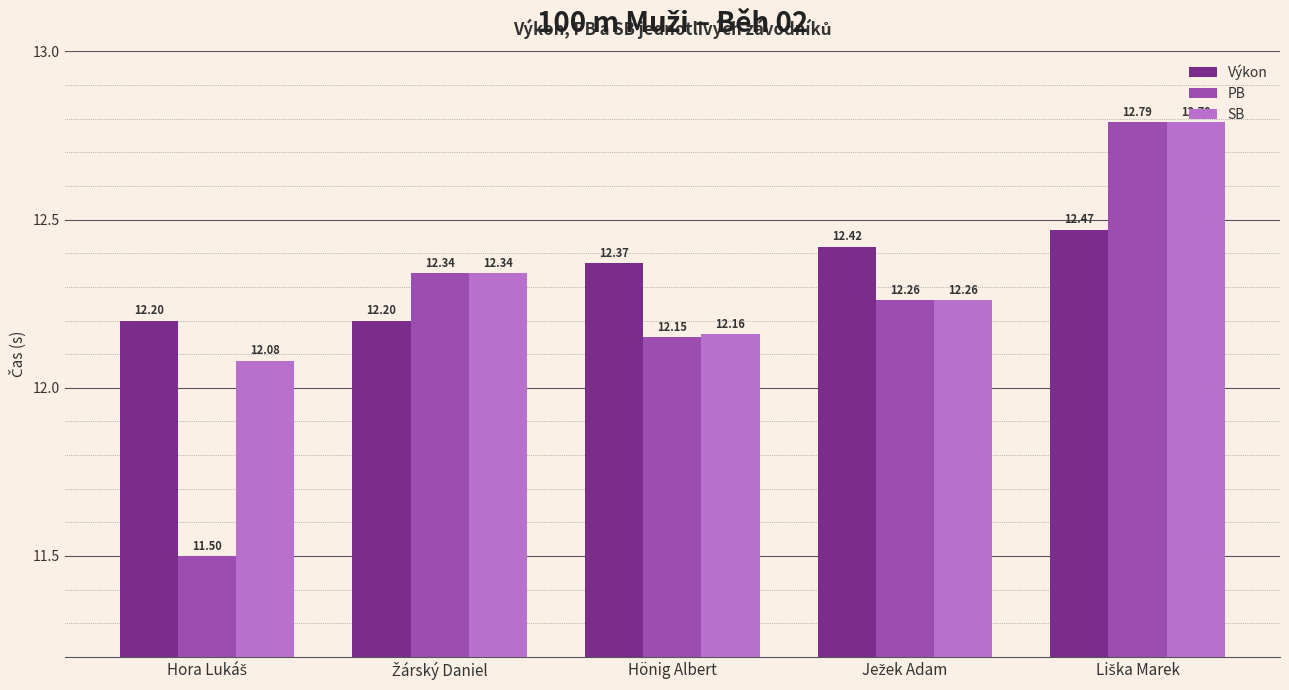

What is the sum of all SB values?

61.6